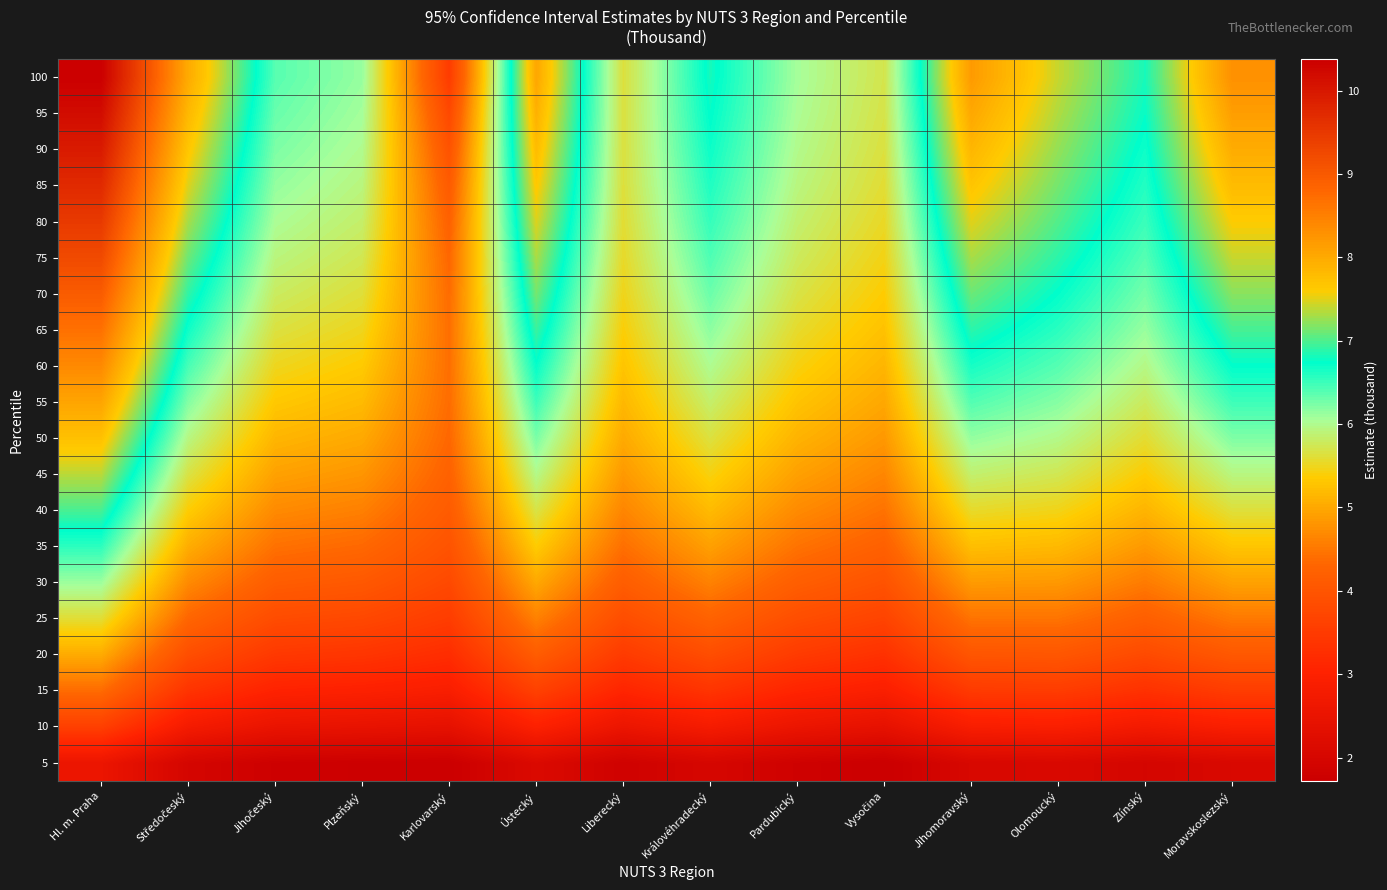

What is the minimum value shown in the chart?

1.7